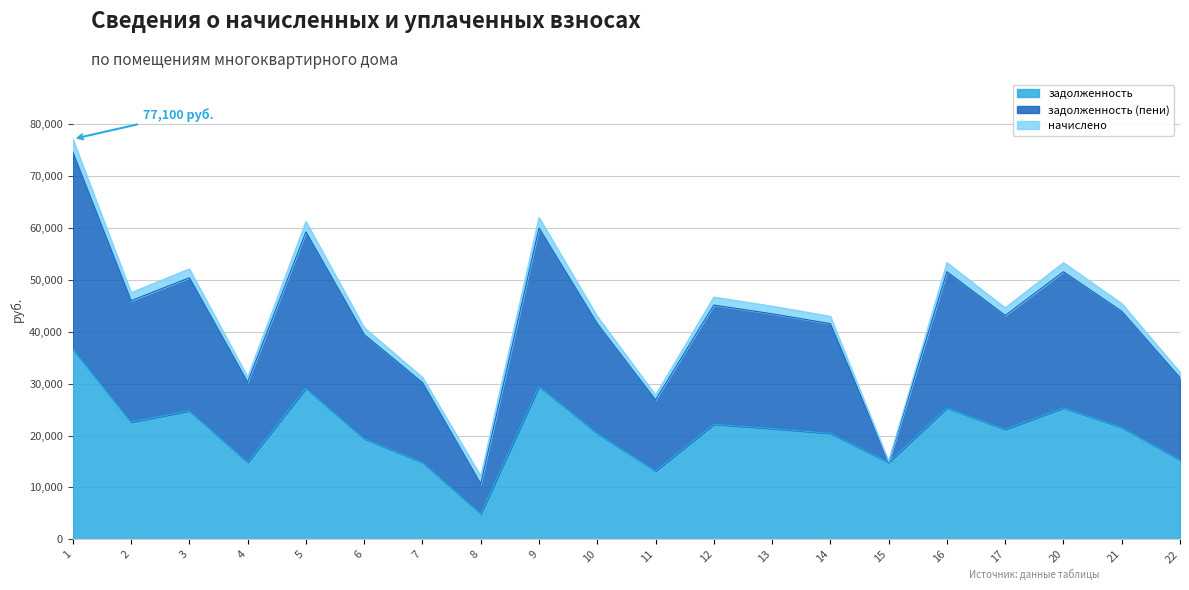

At which label does задолженность reach its peak?

1